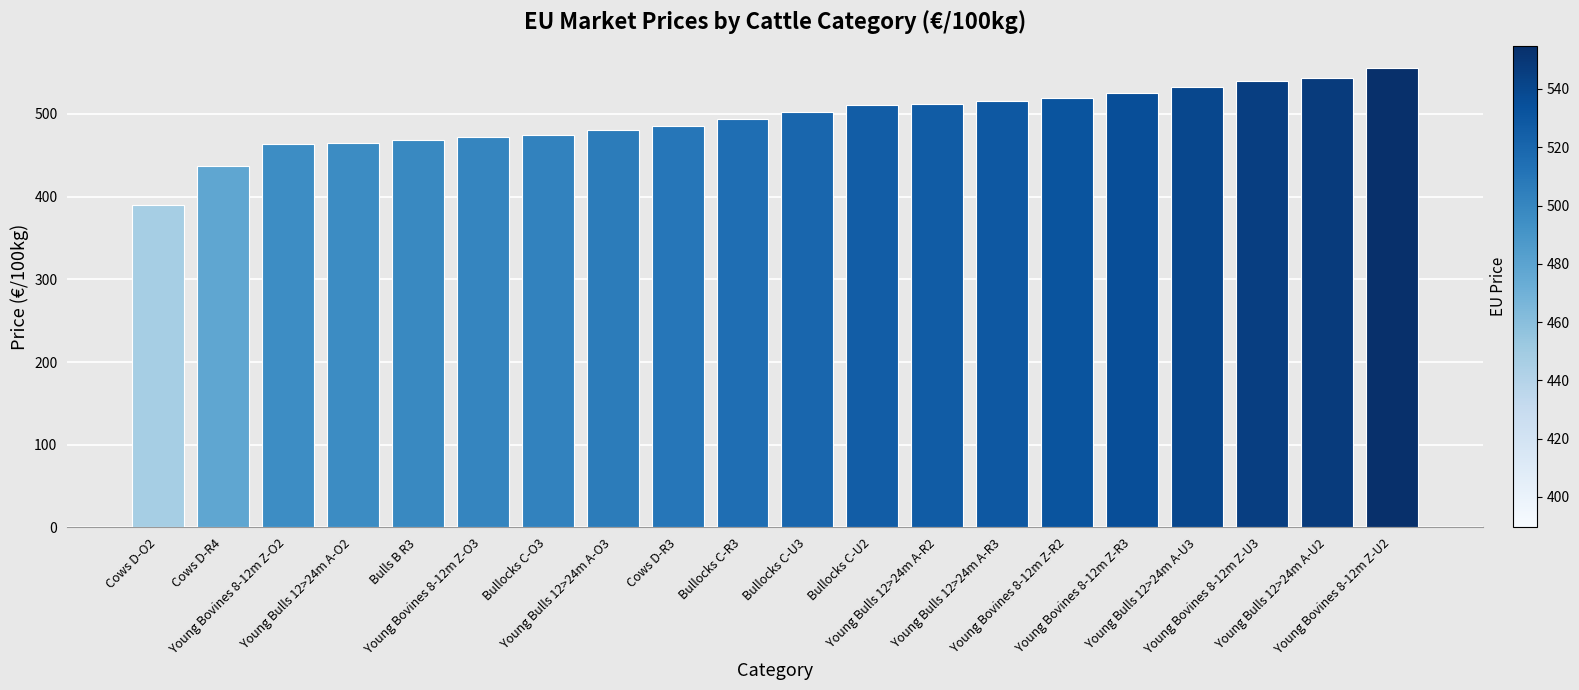

What is the smallest value displayed?

389.5